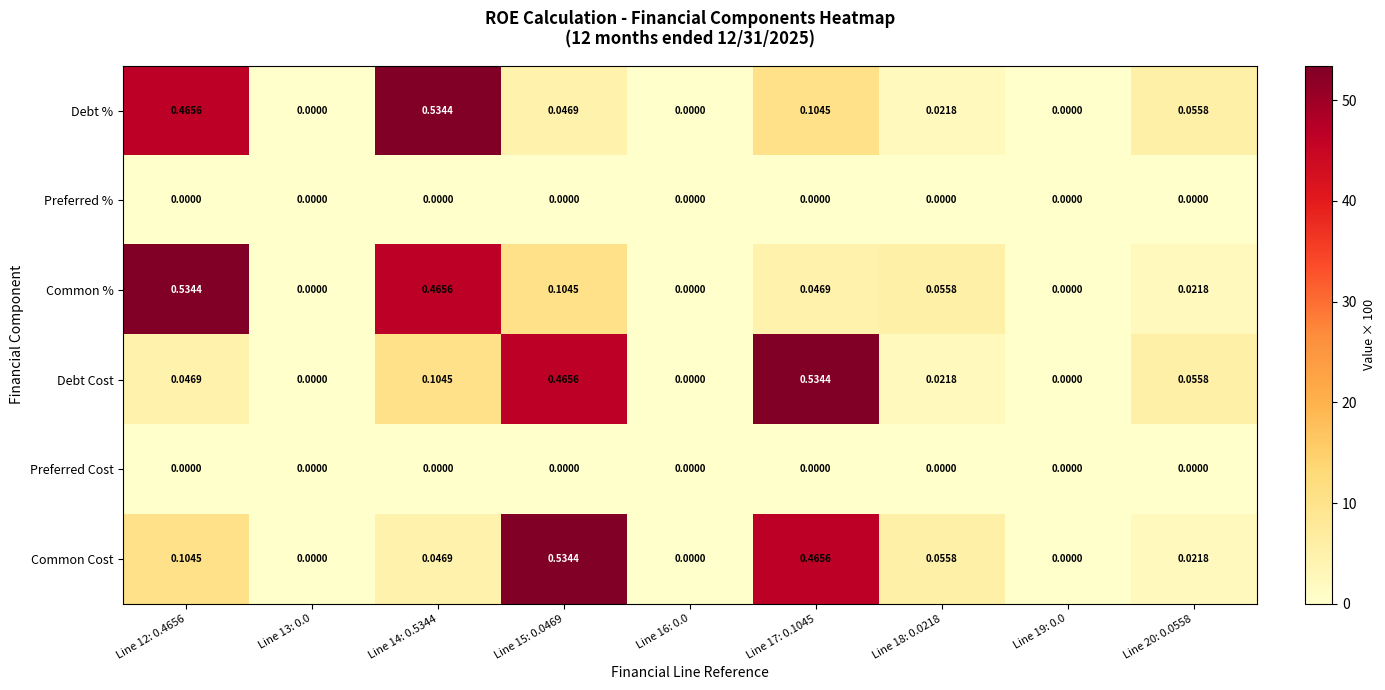

Is the value of Debt Cost at Line 19: 0.0 greater than the value of Common Cost at Line 14: 0.5344?

No